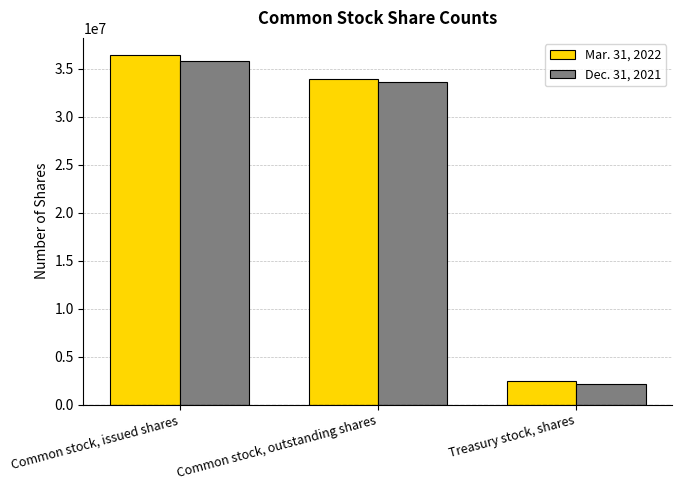

What are all the series names shown in the legend?

Mar. 31, 2022, Dec. 31, 2021